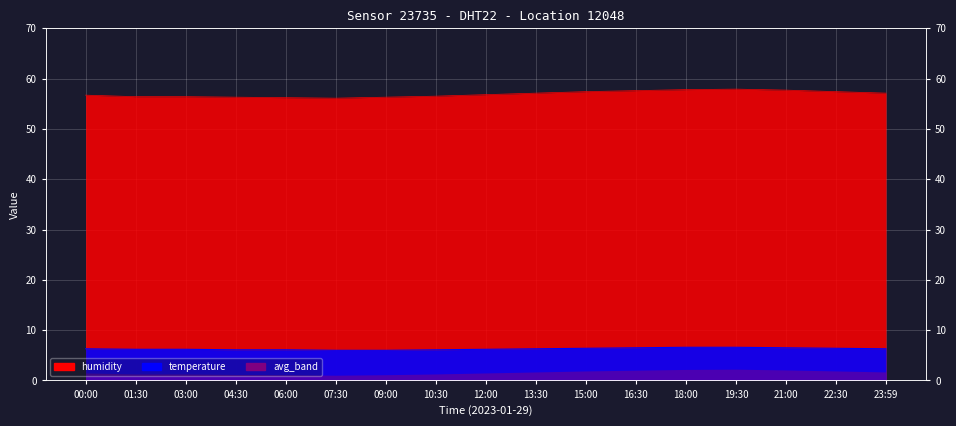

The value of humidity at 19:30 is 99.8. True or false?

False